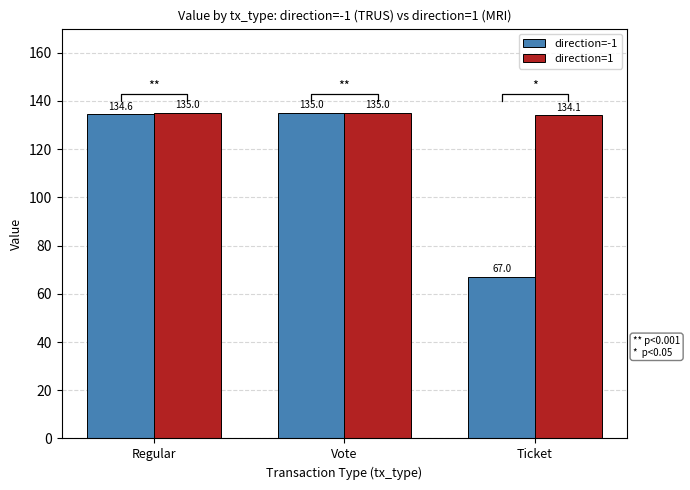

What is the sum of the direction=-1 values at Regular and Vote?

269.6